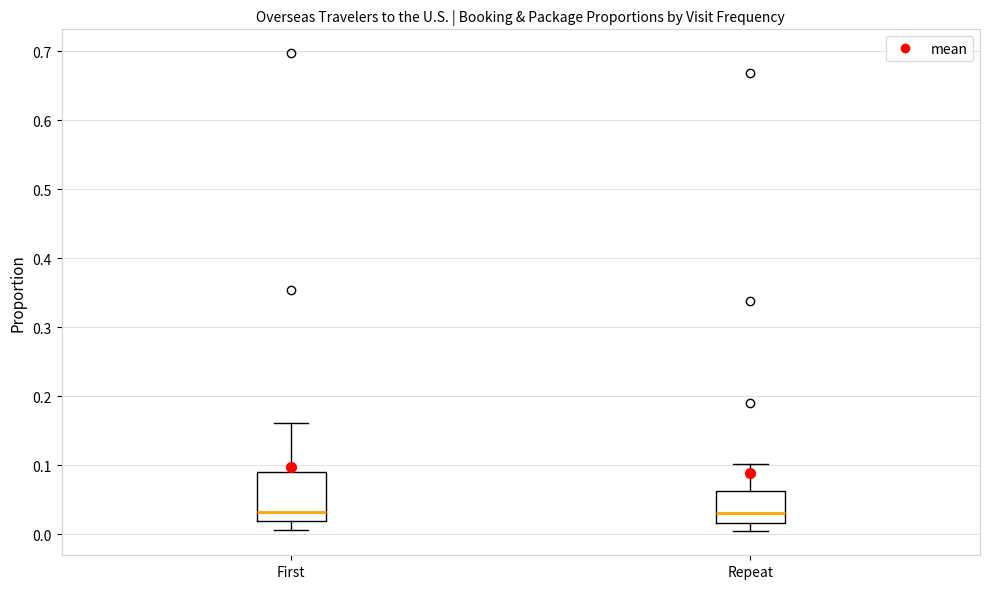

Reading left to right, transcribe this box plot: for each box, give where its median line is, the range the box spans, and where its two whiskers end, as read against the y-axis. The values are not printed on the chart, so give them approximately, as read against the axis.

First: median 0.03, box 0.02 to 0.09, whiskers 0.01 to 0.16
Repeat: median 0.03, box 0.02 to 0.06, whiskers 0.00 to 0.10